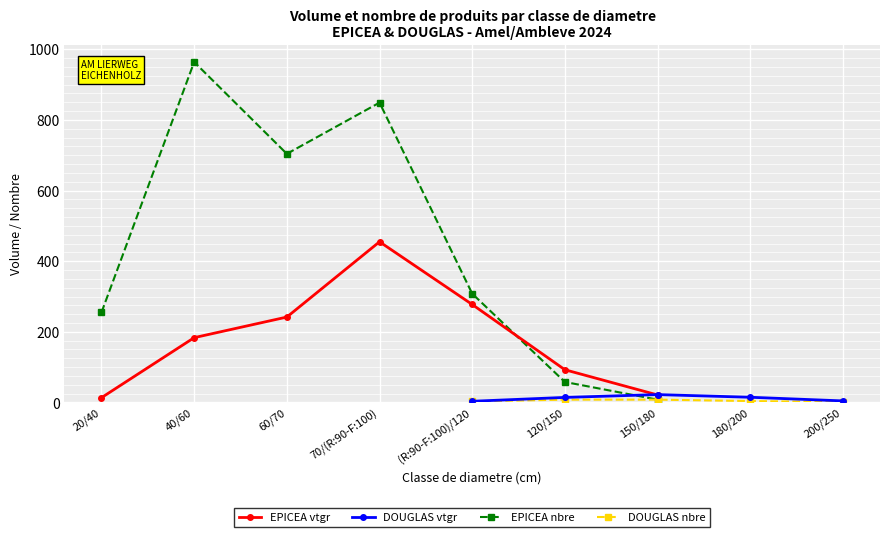

Does the chart display data point markers on the line(s)?

Yes